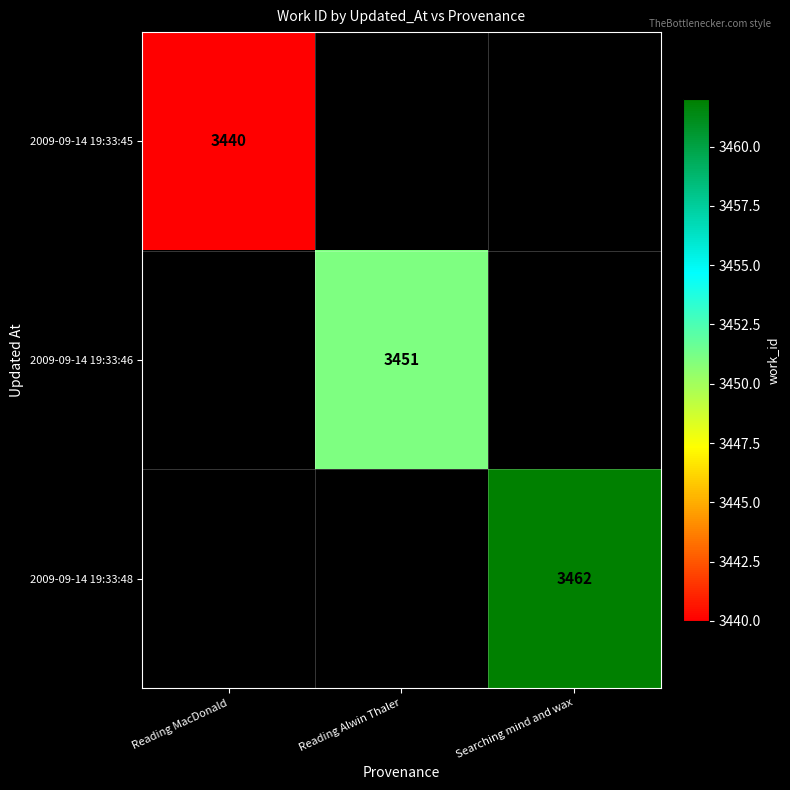

The value of 2009-09-14 19:33:48 at Searching mind and wax is 5321. True or false?

False